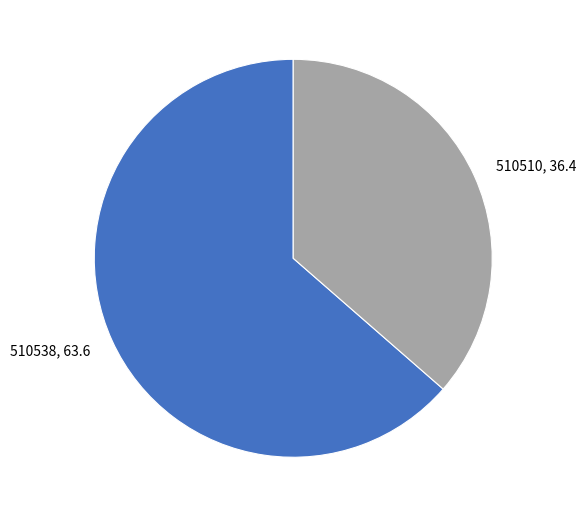

How many slices are in this pie chart?

2